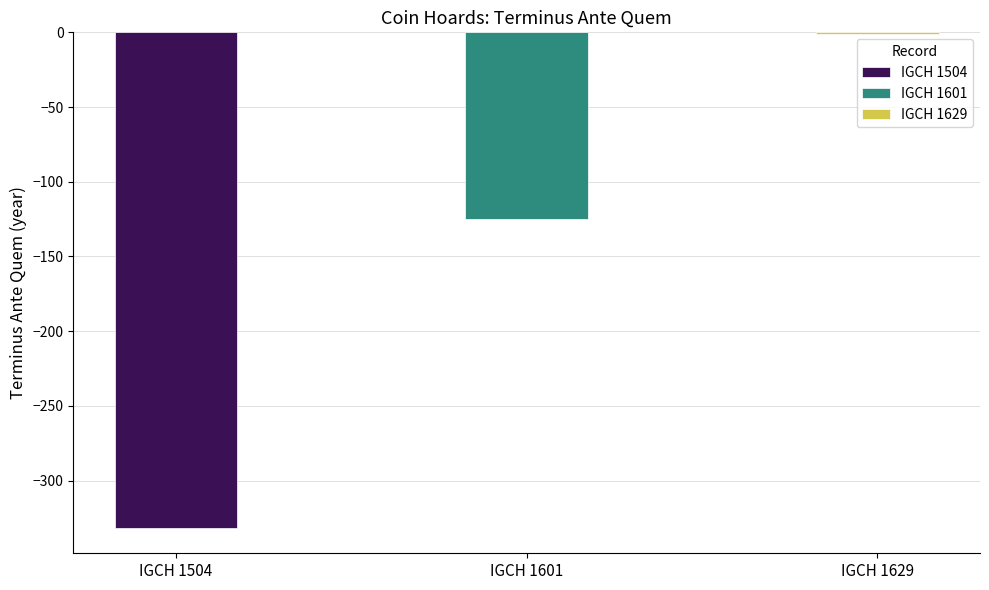

Where does the data first go above -125?

IGCH 1629